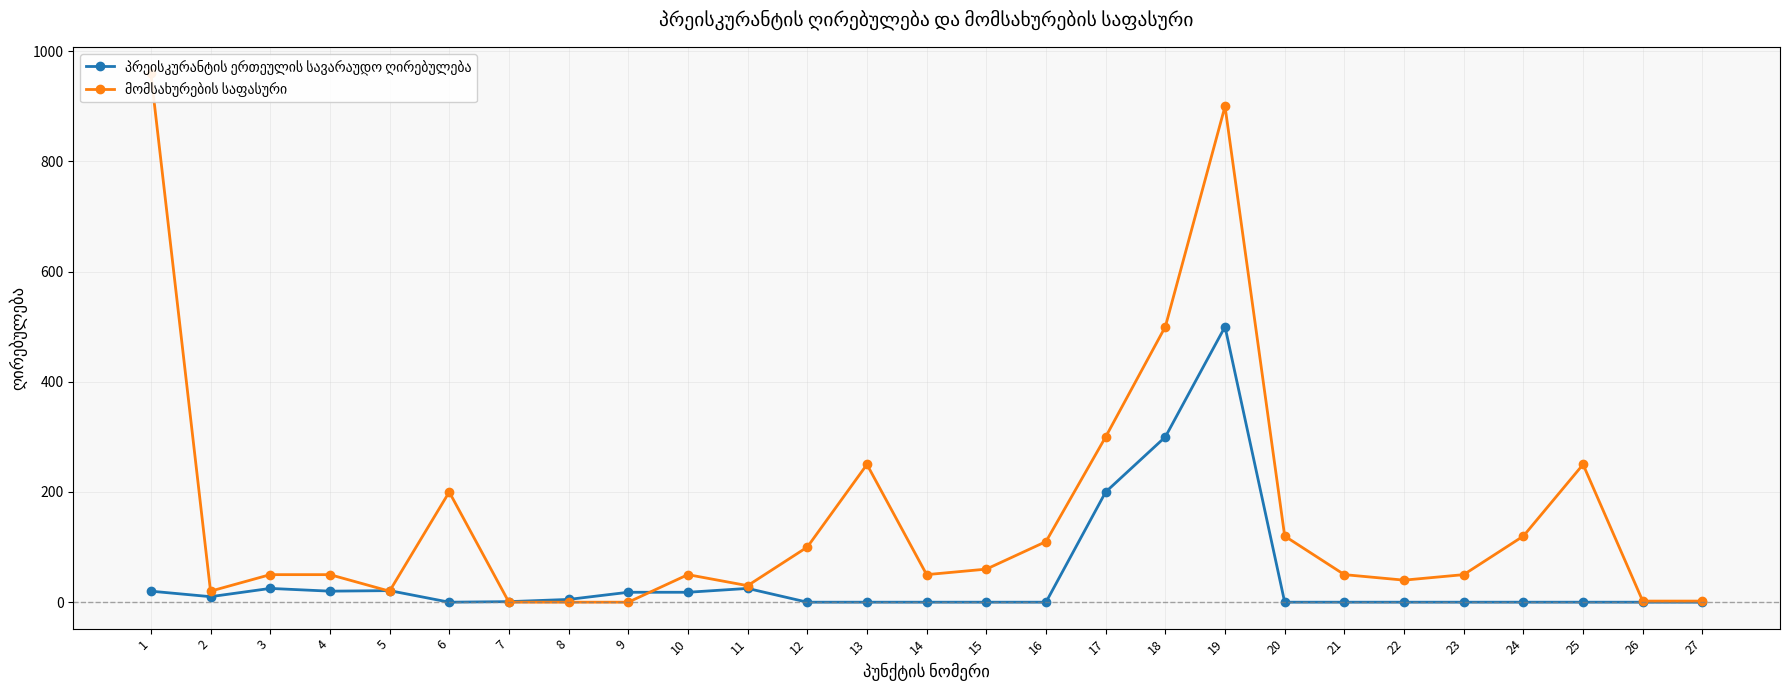

What is the average value of the მომსახურების საფასური series?

159